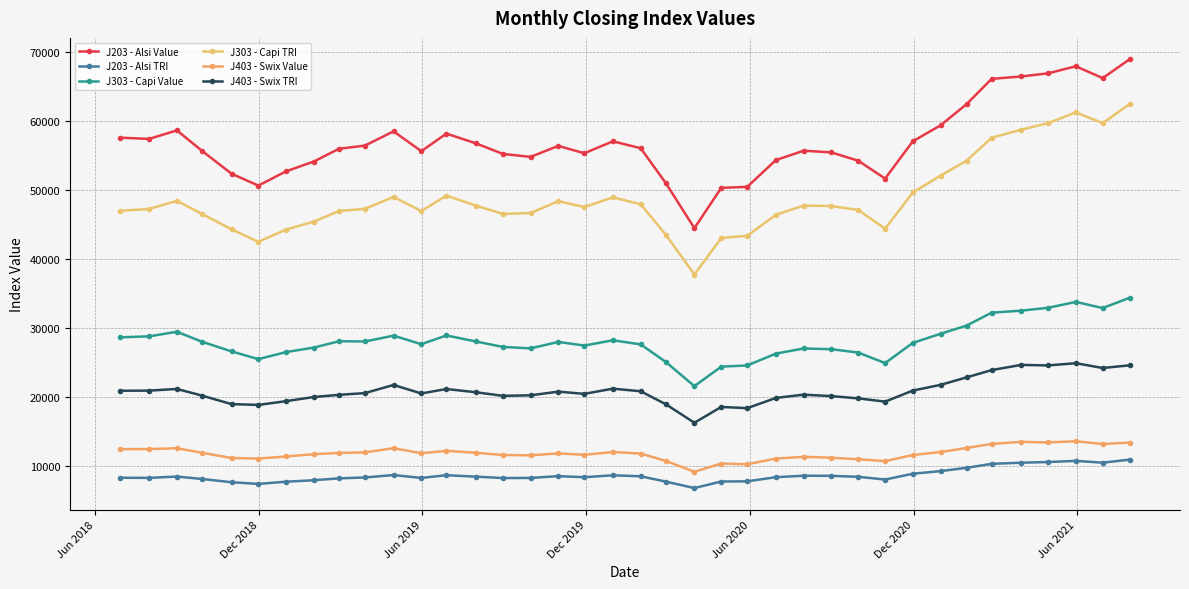

What is the value of the J203 - Alsi Value point at the 22nd from the left?

44490.3